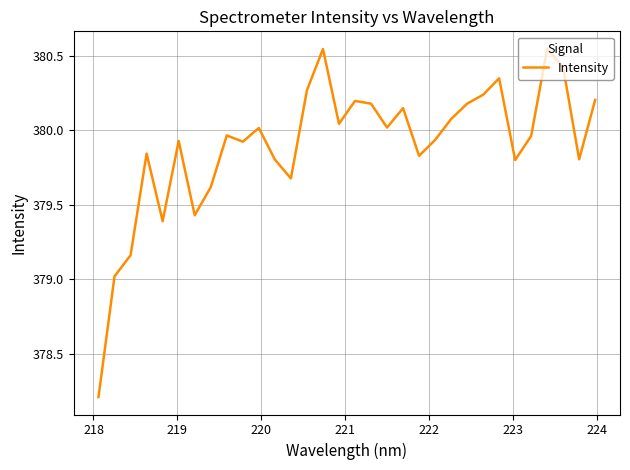

What is the minimum value shown in the chart?

378.2